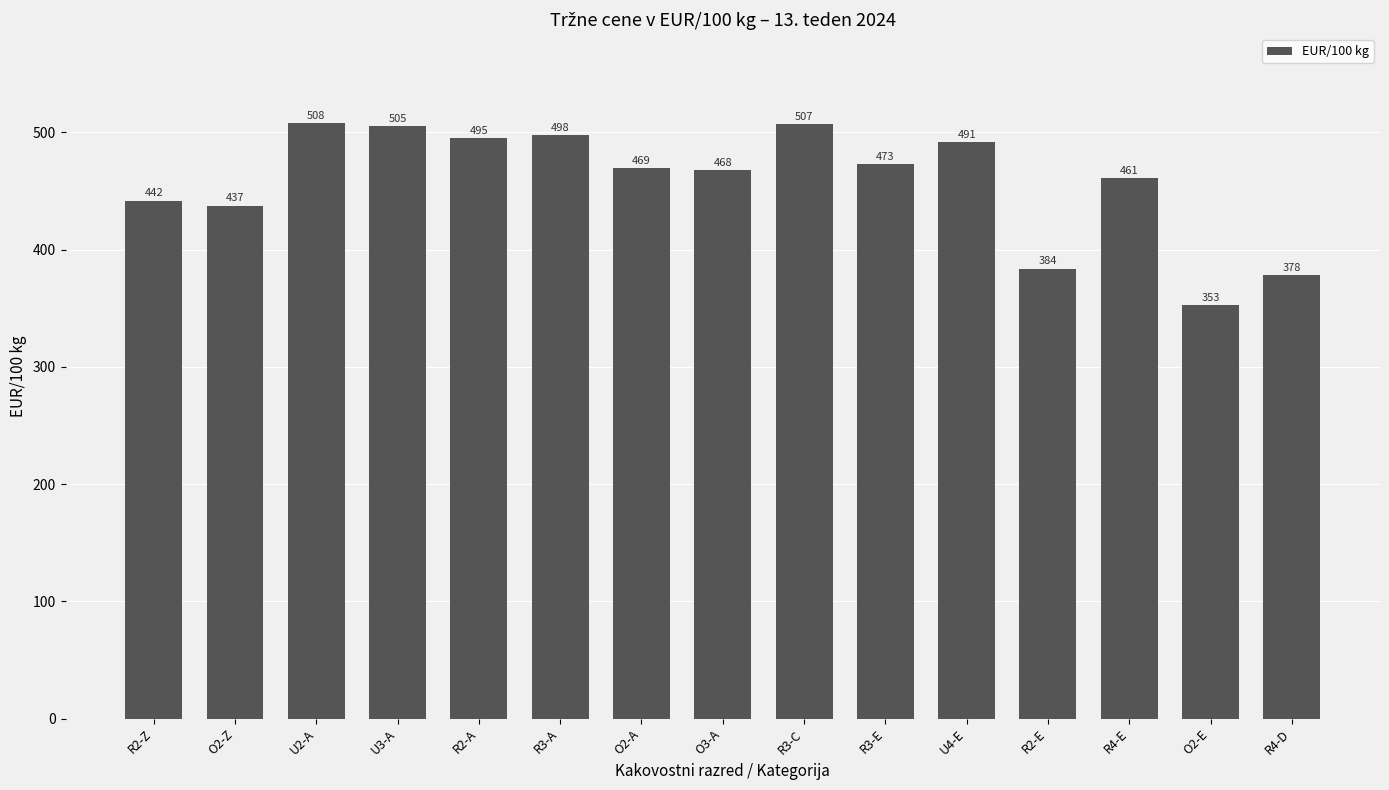

How many data points are above 469?

8